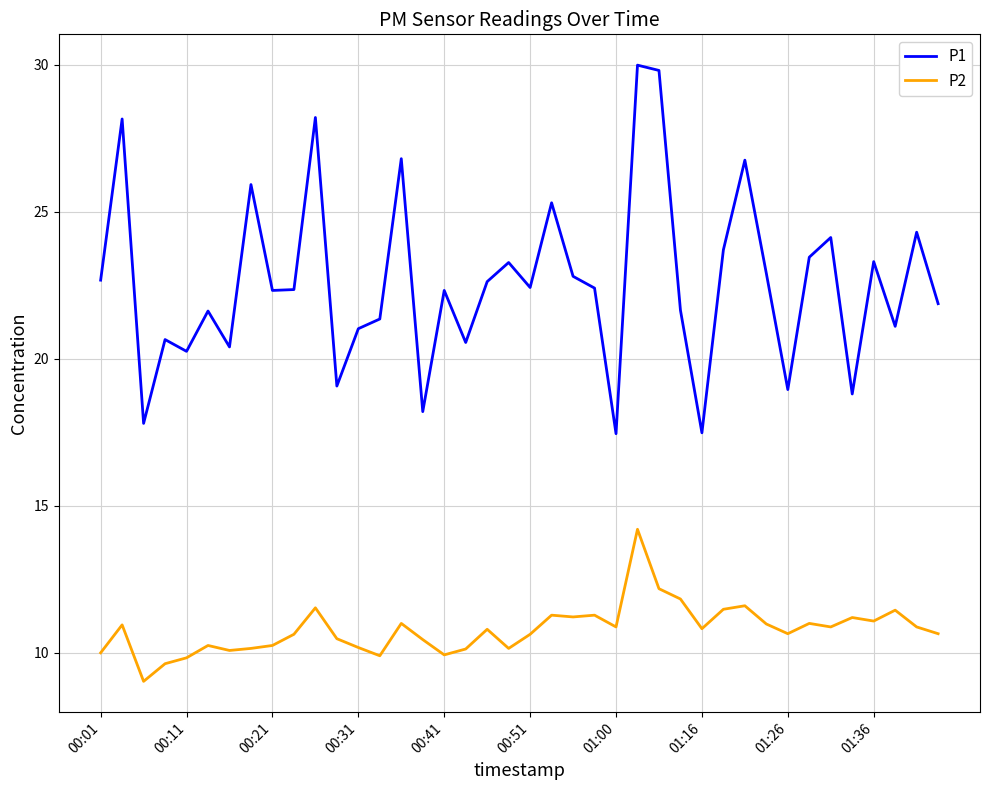

Which series has the widest spread of values?

P1